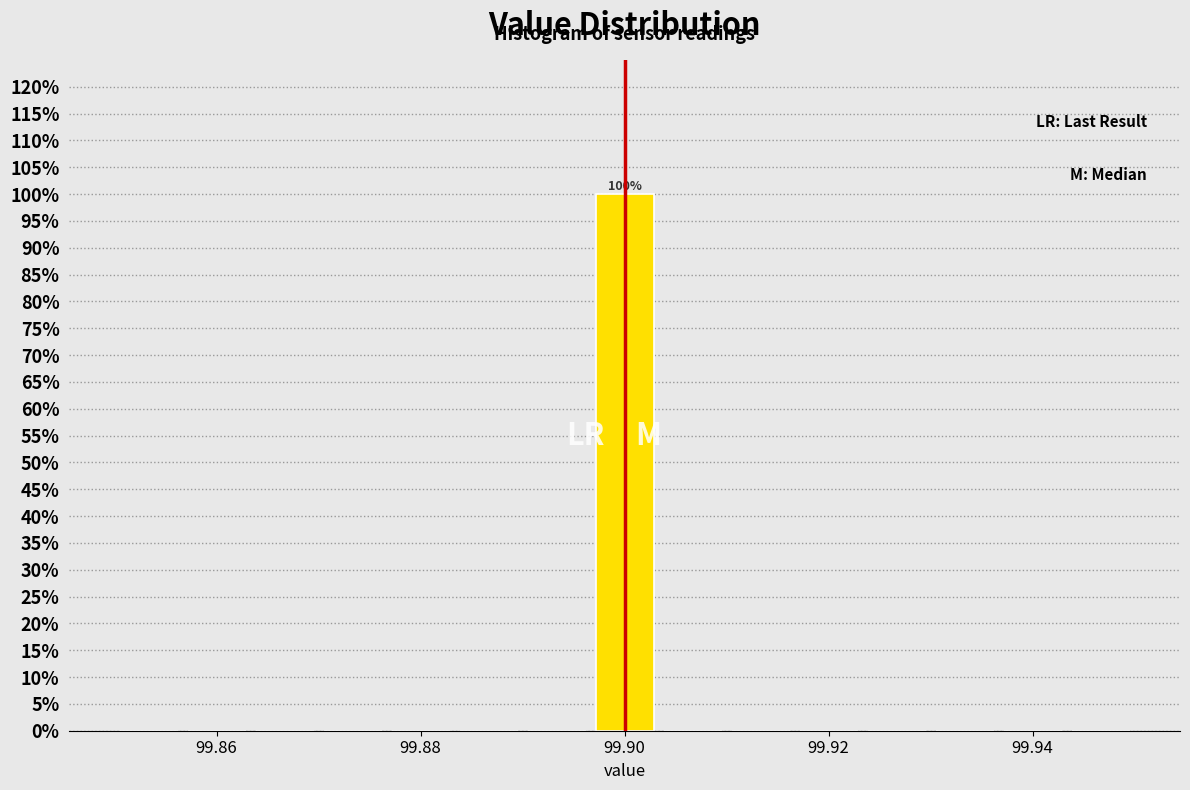

Around what value on the x-axis is the tallest bar? Give the approximate position of its centre, as read against the axis.

99.900